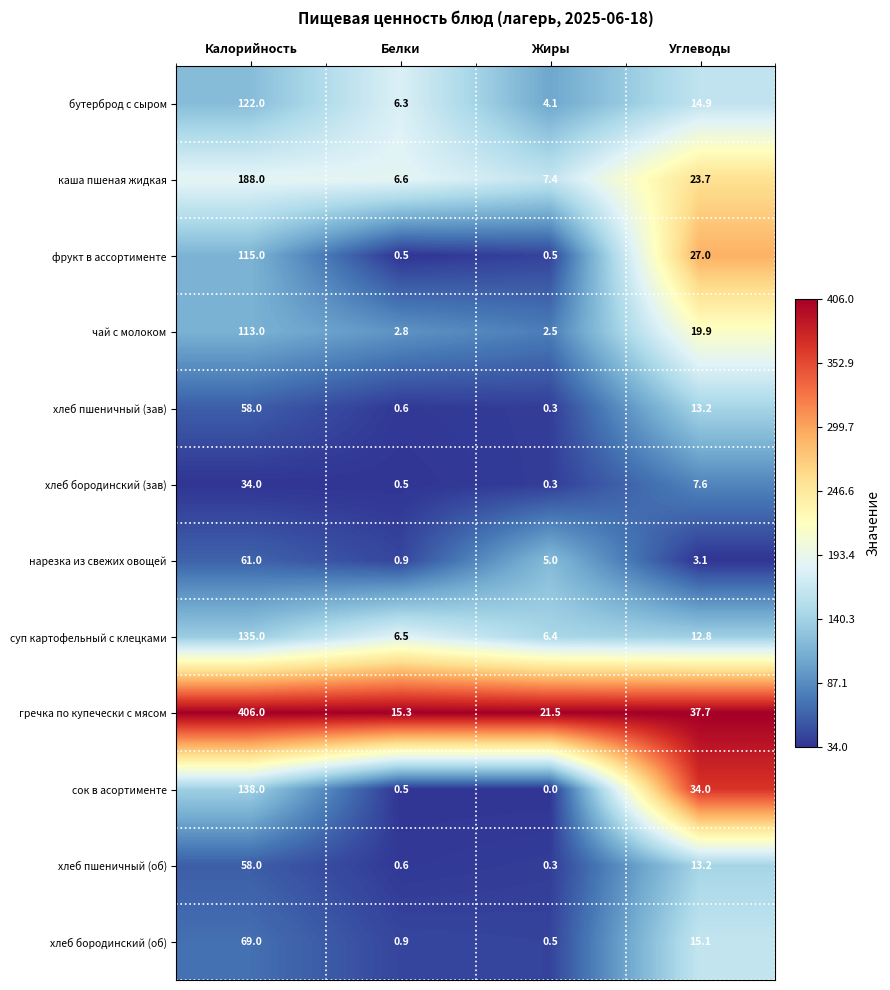

What is the spread (max minus min) of values at Углеводы?

34.6